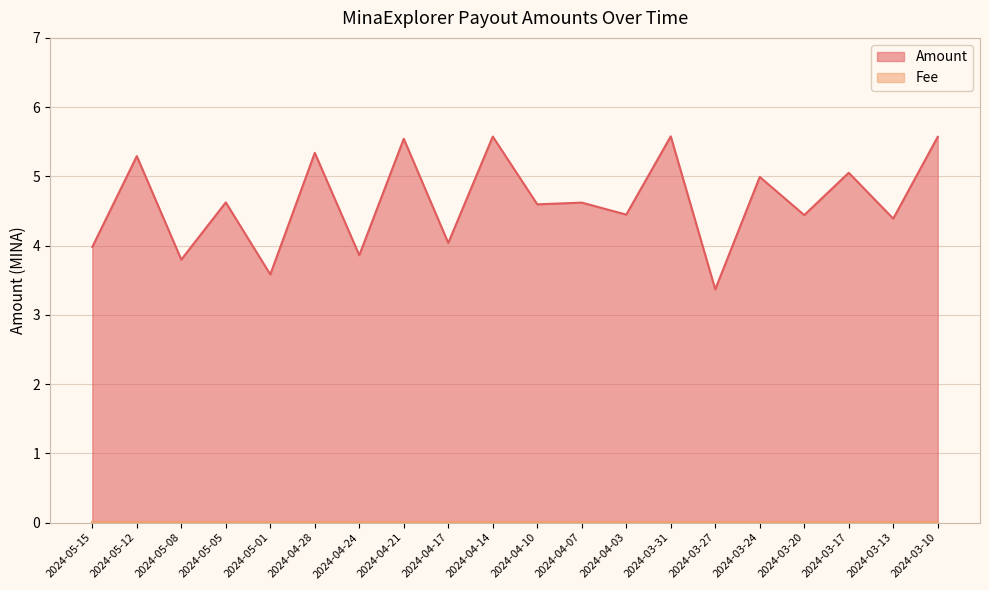

What is the change in value from 2024-04-07 to 2024-03-10?

+1.0